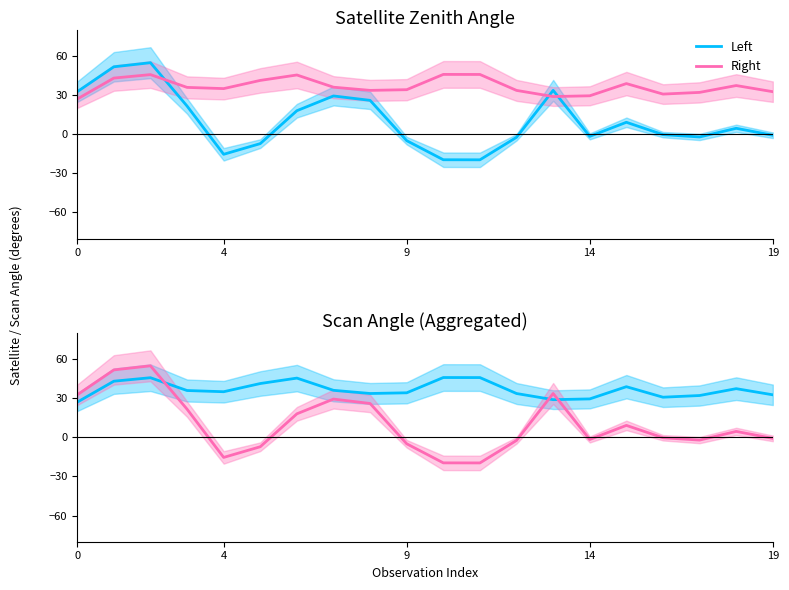

At how many categories does at least one series exceed 9?

20